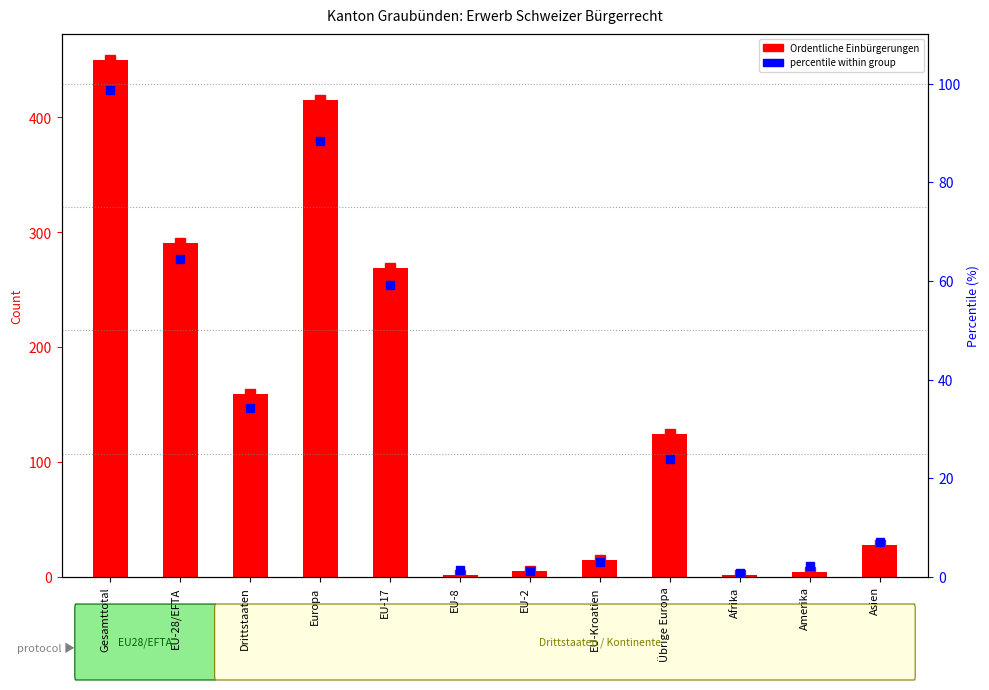

Reading right to left, transcribe all the data shown in this chart.

Ordentliche Einbürgerungen: Asien=28.0	Amerika=4.0	Afrika=2.0	Übrige Europa=124.0	EU-Kroatien=15.0	EU-2=5.0	EU-8=2.0	EU-17=269.0	Europa=415.0	Drittstaaten=159.0	EU-28/EFTA=291.0	Gesamttotal=450.0
percentile within group: Asien=7.2	Amerika=2.1	Afrika=0.8	Übrige Europa=23.9	EU-Kroatien=2.9	EU-2=1.1	EU-8=1.3	EU-17=59.1	Europa=88.4	Drittstaaten=34.2	EU-28/EFTA=64.5	Gesamttotal=98.7